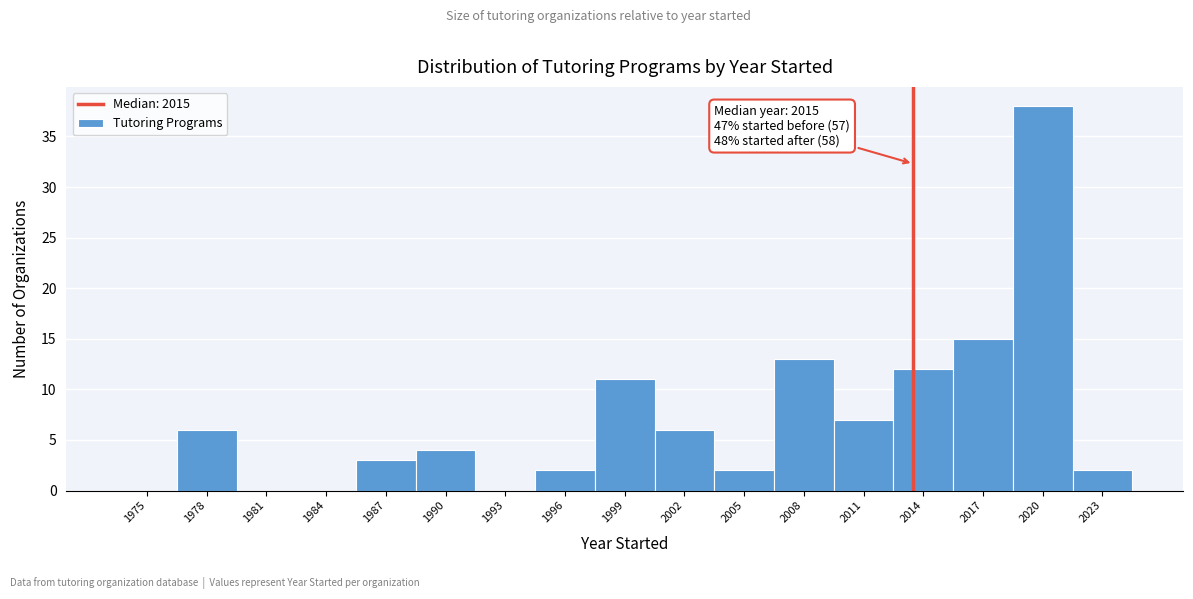

Reading left to right, extract all data points from this chart.

1975=0	1978=6	1981=0	1984=0	1987=3	1990=4	1993=0	1996=2	1999=11	2002=6	2005=2	2008=13	2011=7	2014=12	2017=15	2020=38	2023=2